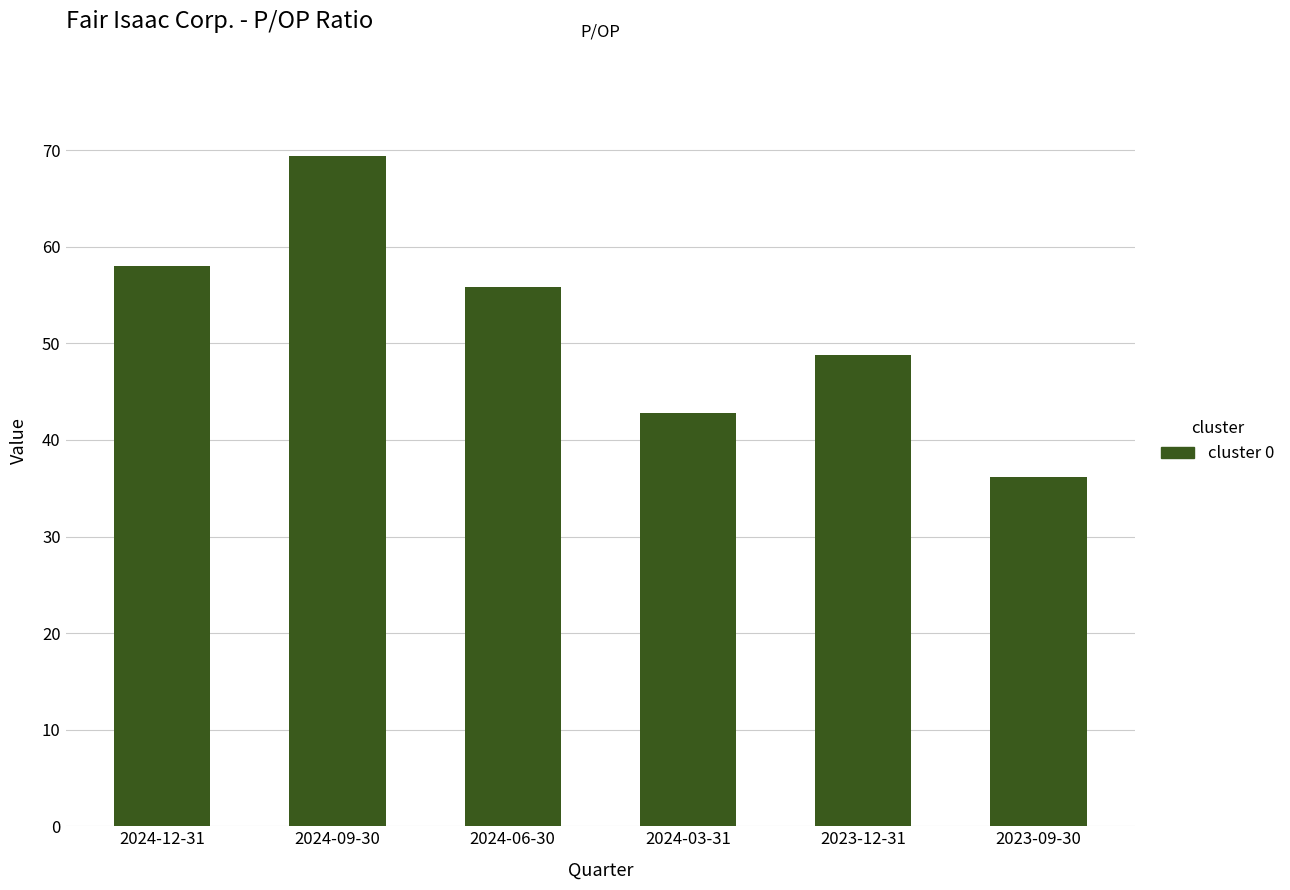

The value at 2024-06-30 is 55.9. True or false?

True